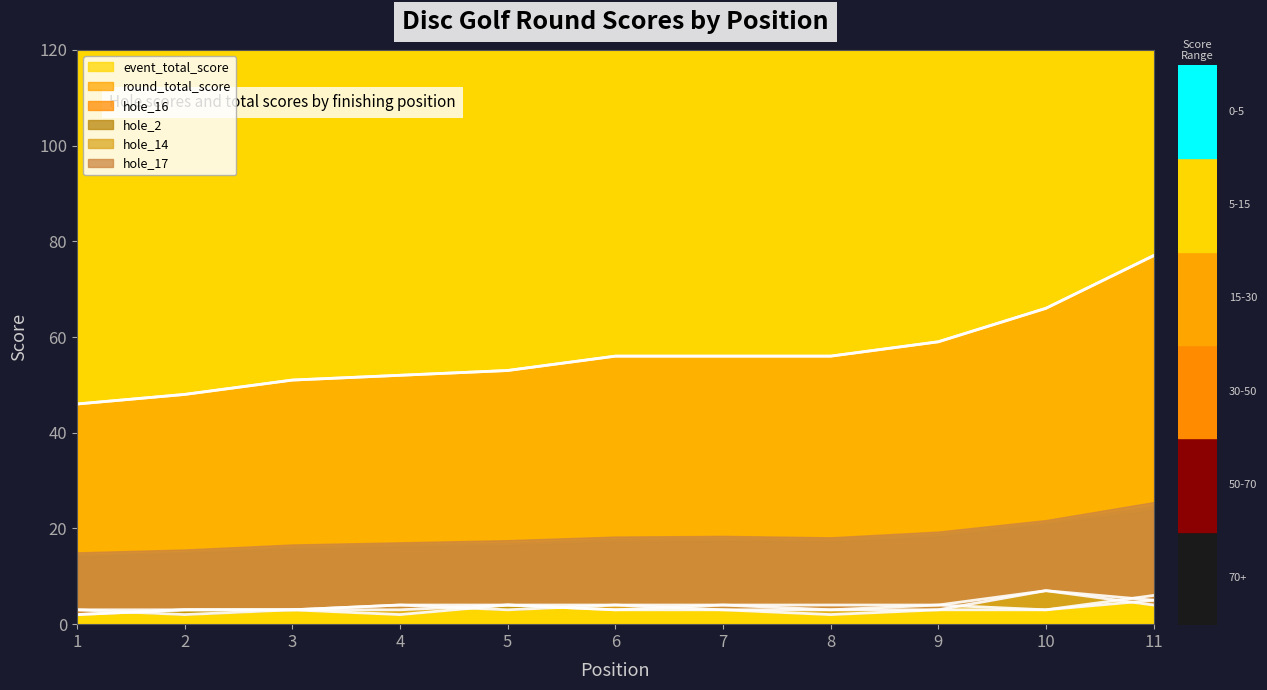

How many series are shown in this chart?

6